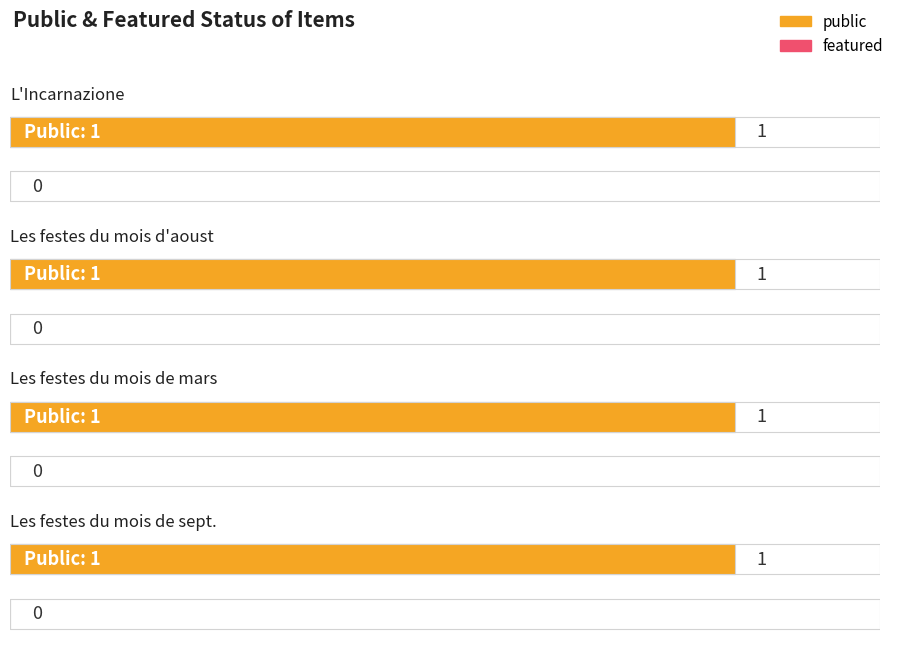

Is the value of featured at Les festes du mois d'aoust greater than the value of public at Les festes du mois de septem[bre]?

No